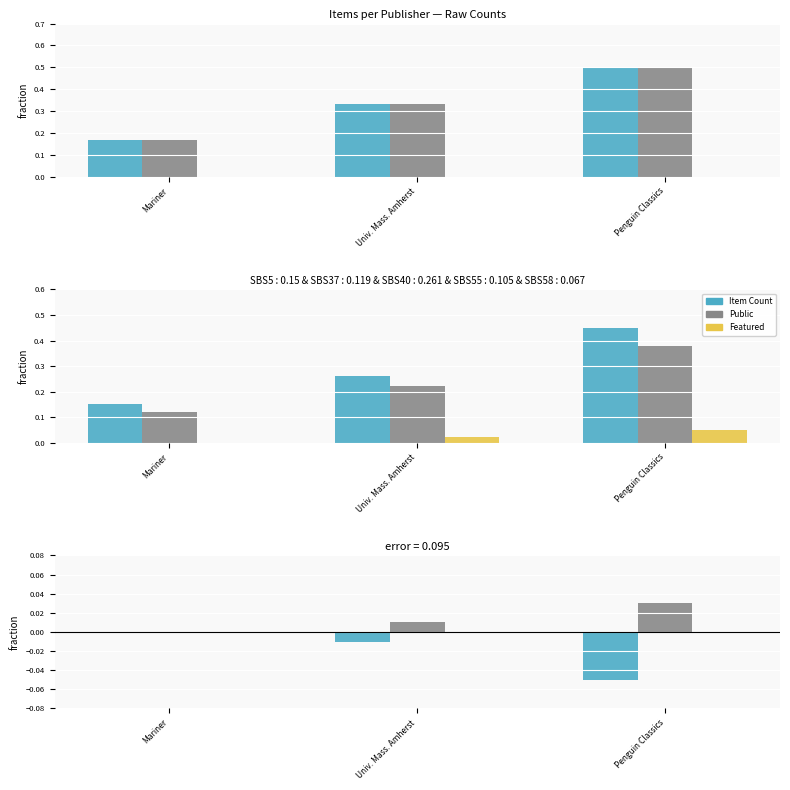

Which has a higher value, Penguin Classics or Mariner?

Mariner